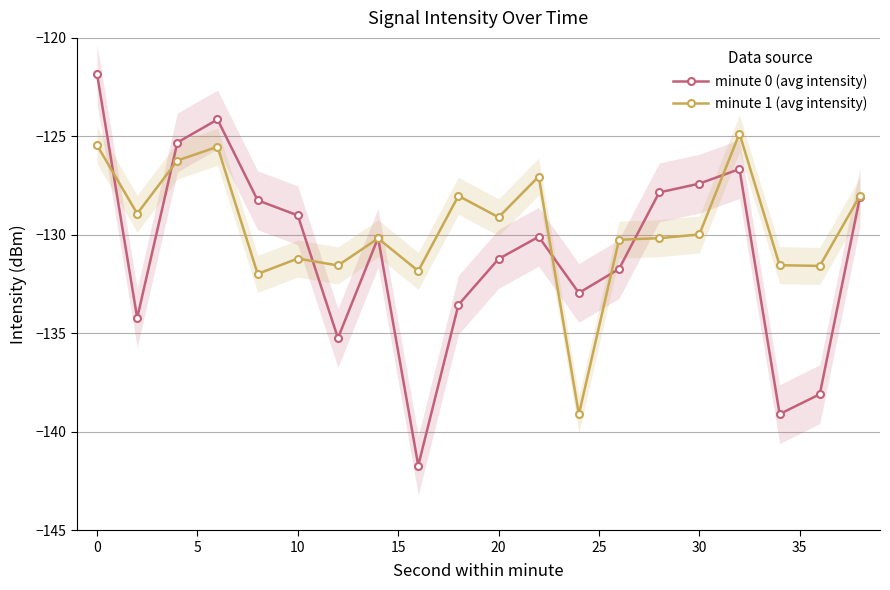

Does the chart display data point markers on the line(s)?

Yes